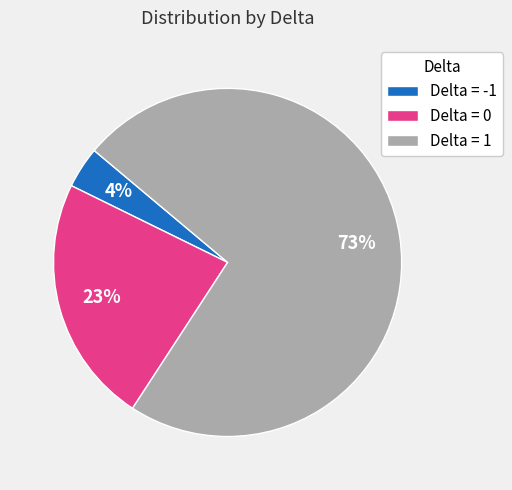

True or false: Delta = 1 accounts for 73% of the total.

True